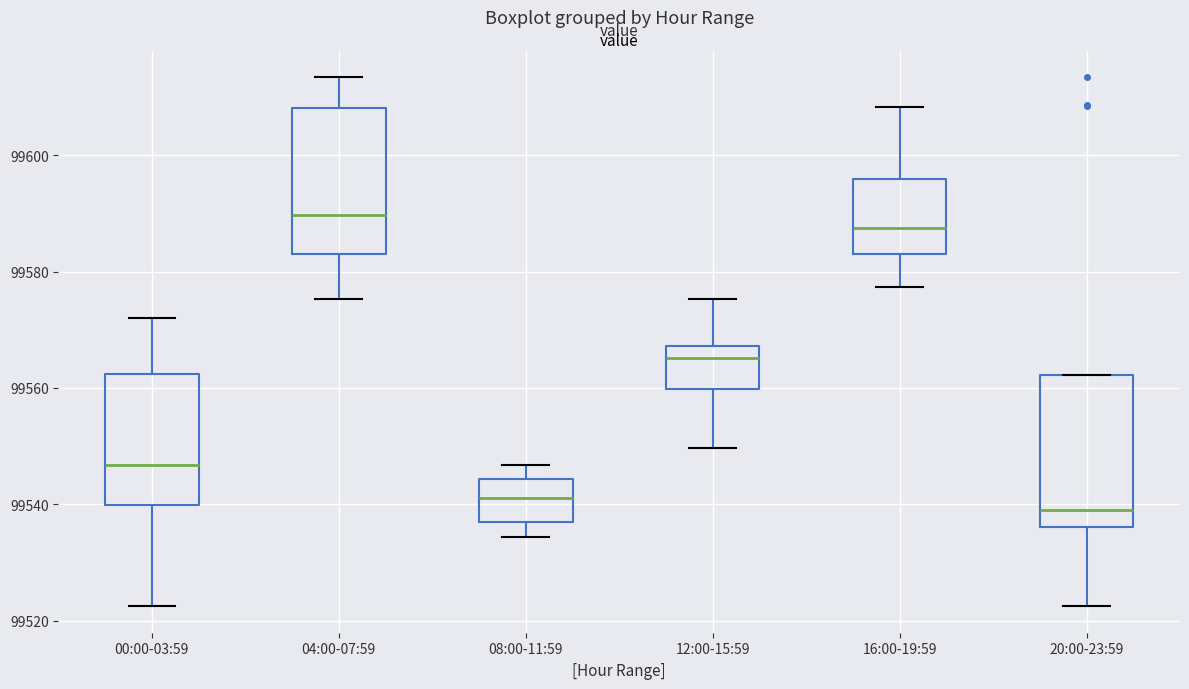

Where is the lower edge of the box for 16:00-19:59 on the y-axis? The values are not printed on the chart, so give them approximately, as read against the axis.

99584